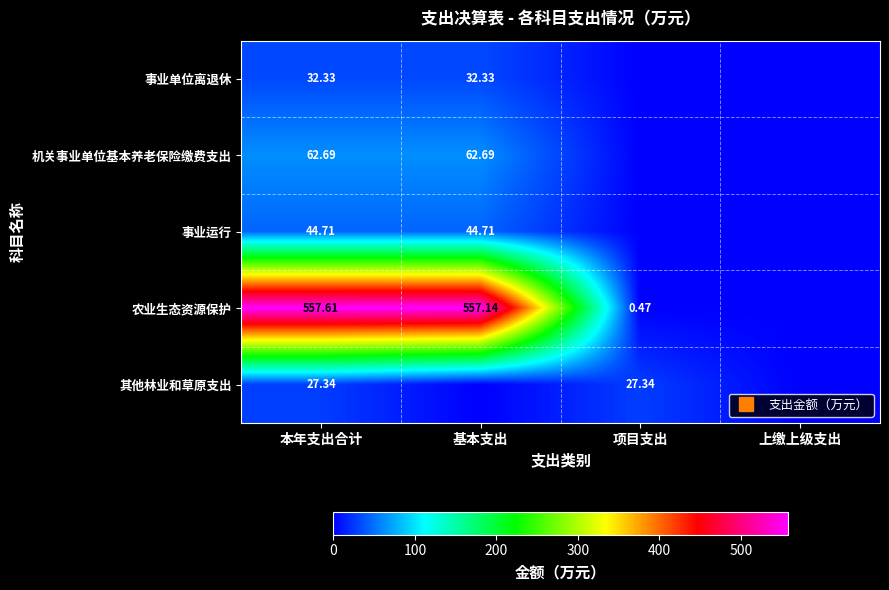

Is the value of 农业生态资源保护 at 基本支出 greater than the value of 事业单位离退休 at 基本支出?

Yes